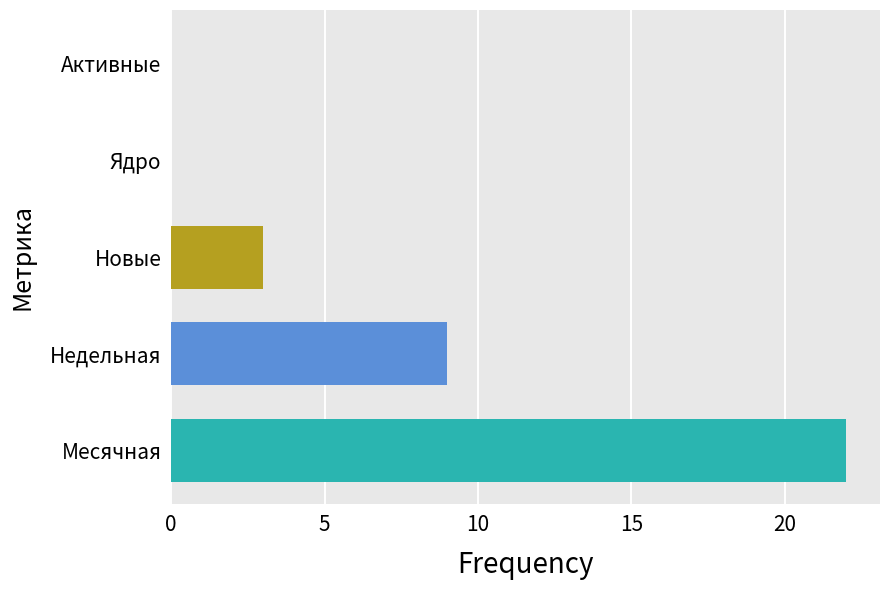

What is the spread (max minus min) of values at Недельная?

19